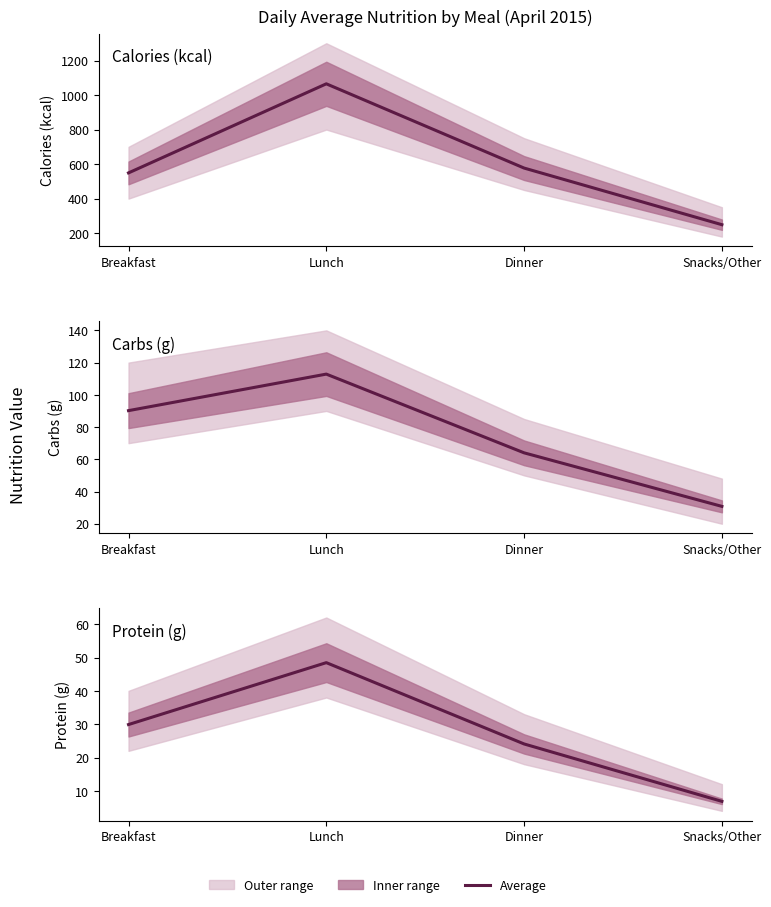

At which category does Protein (g) reach its first local peak?

Lunch